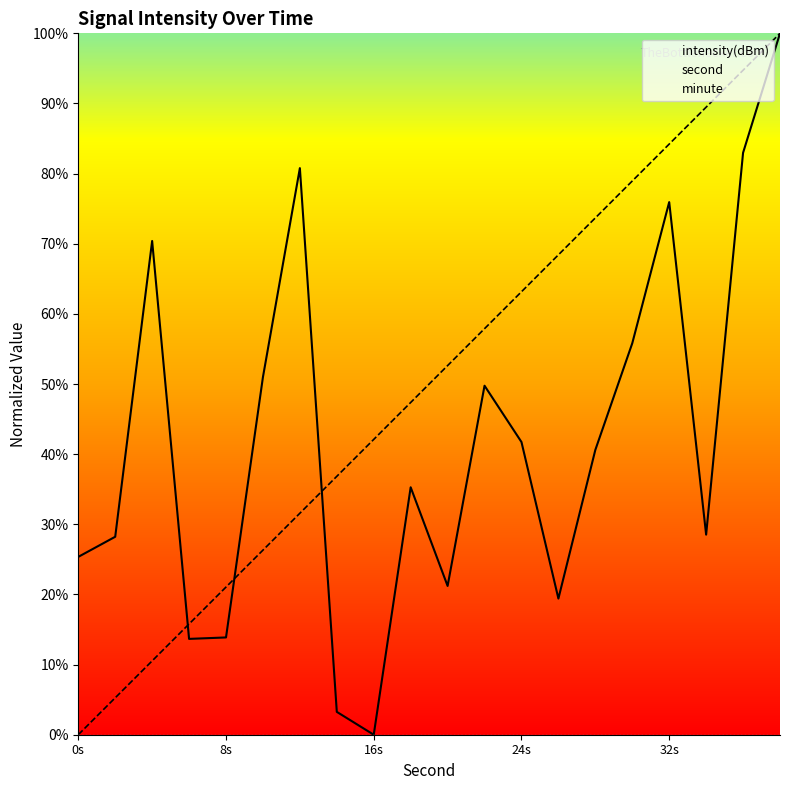

At which category is the sum across all series the highest?

19